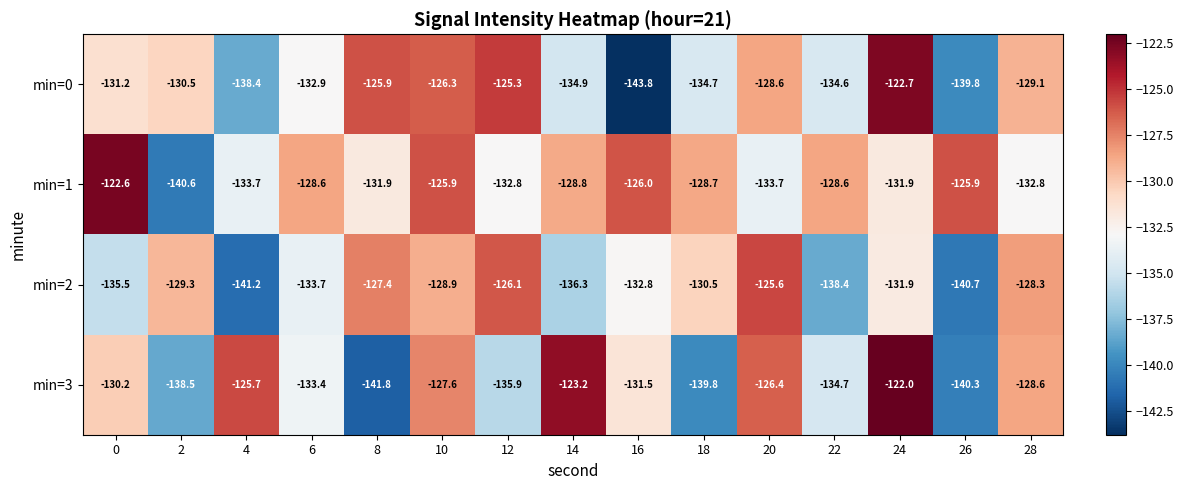

At which category is the sum across all series the highest?

24